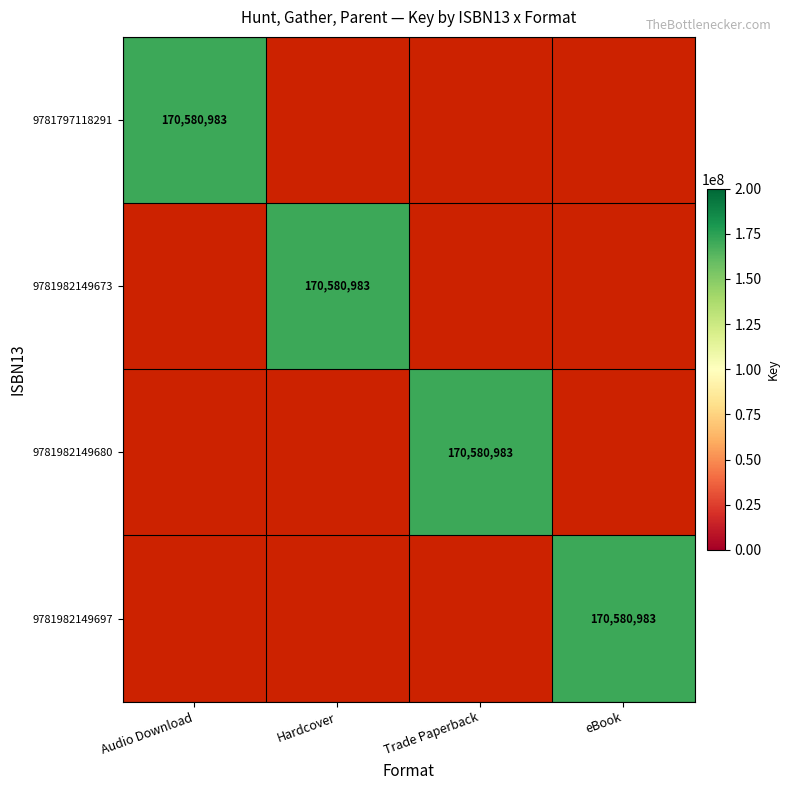

Which category has the highest value across all series?

Audio Download